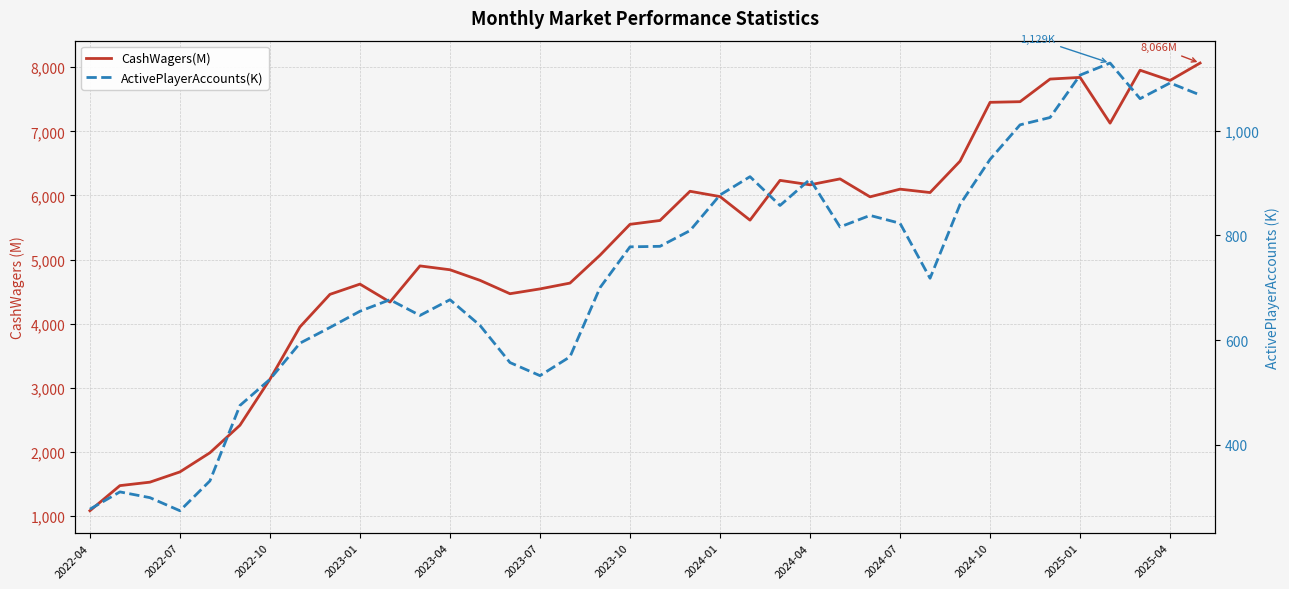

At which category is the sum across all series the highest?

37